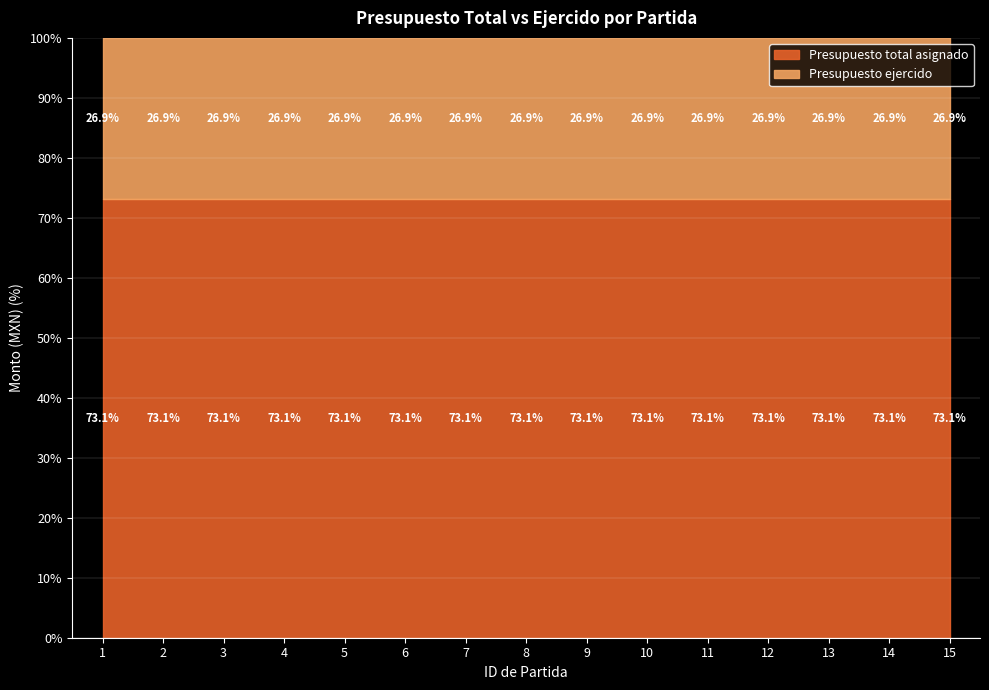

True or false: Presupuesto ejercido and Presupuesto total asignado cross at least once.

False